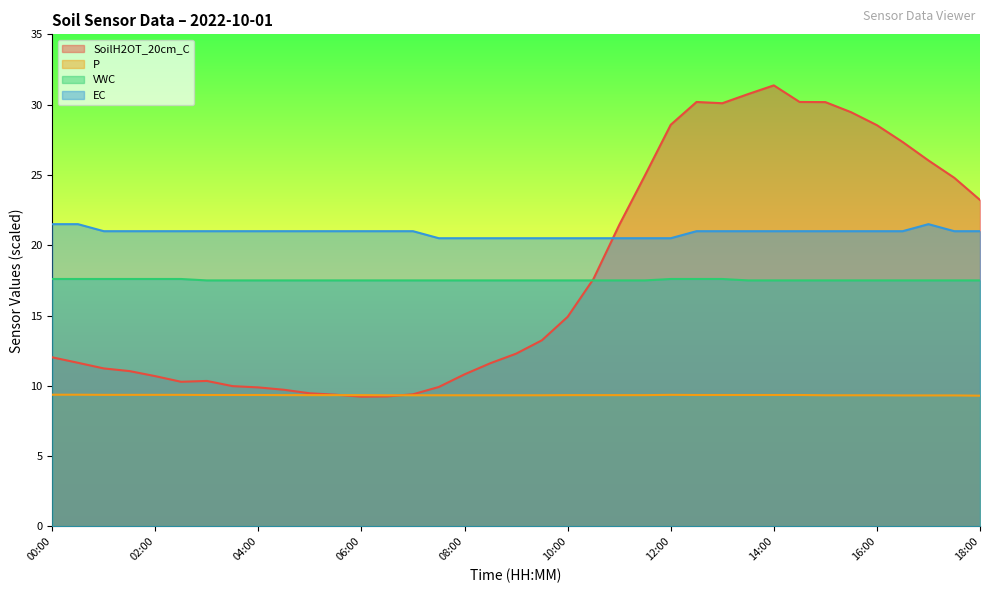

What is the sum of all SoilH2OT_20cm_C values?

661.1